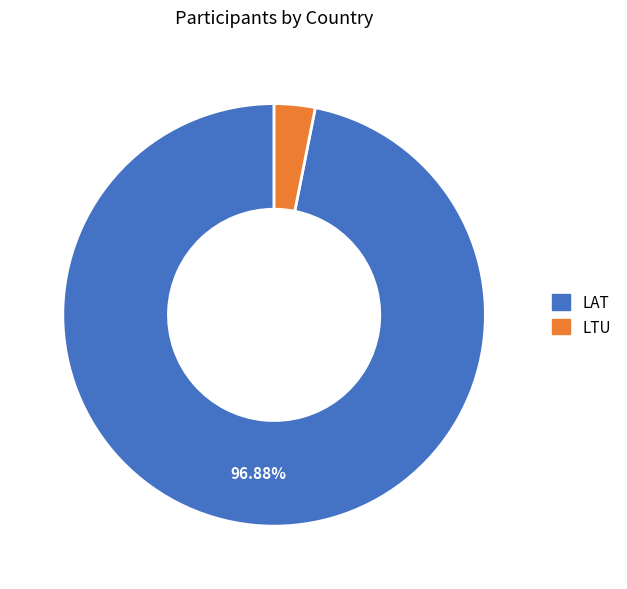

Which category has the biggest portion of the pie?

LAT